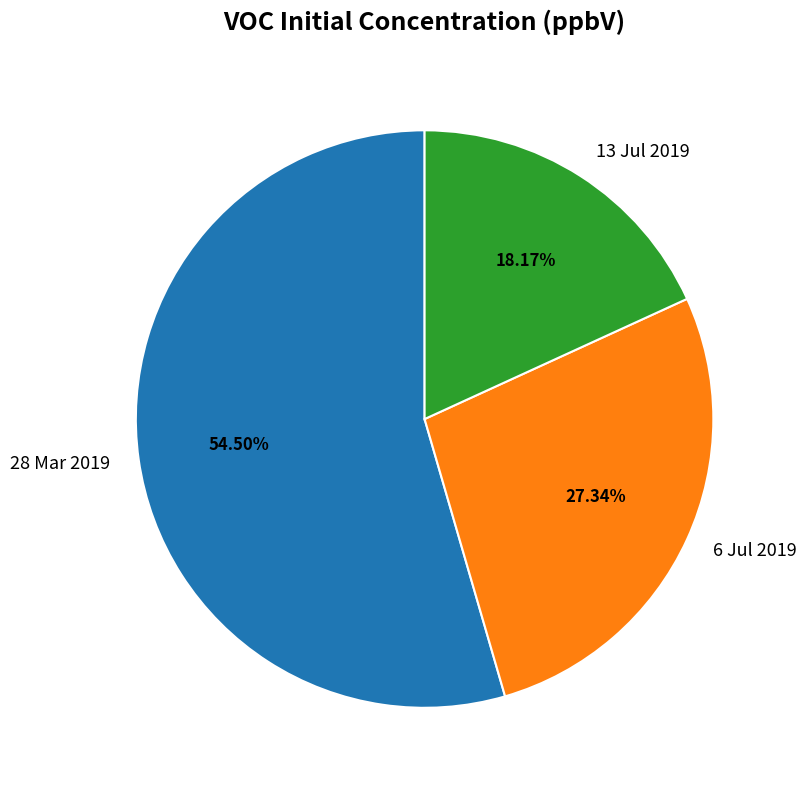

Between 28 Mar 2019 and 13 Jul 2019, which is larger?

28 Mar 2019